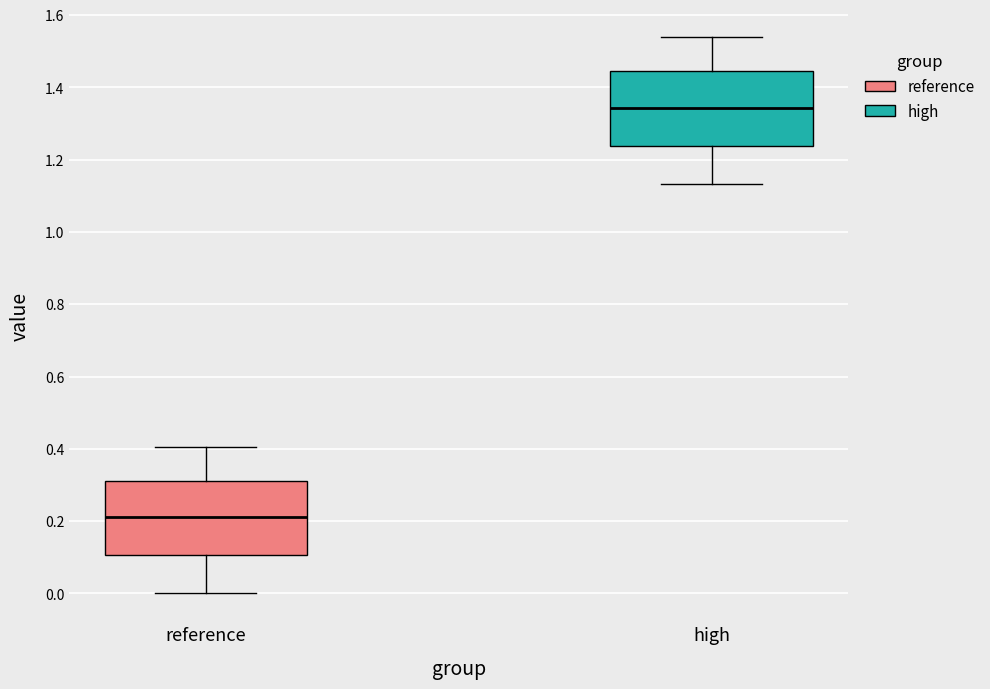

Where is the upper edge of the box for reference on the y-axis? The values are not printed on the chart, so give them approximately, as read against the axis.

0.32